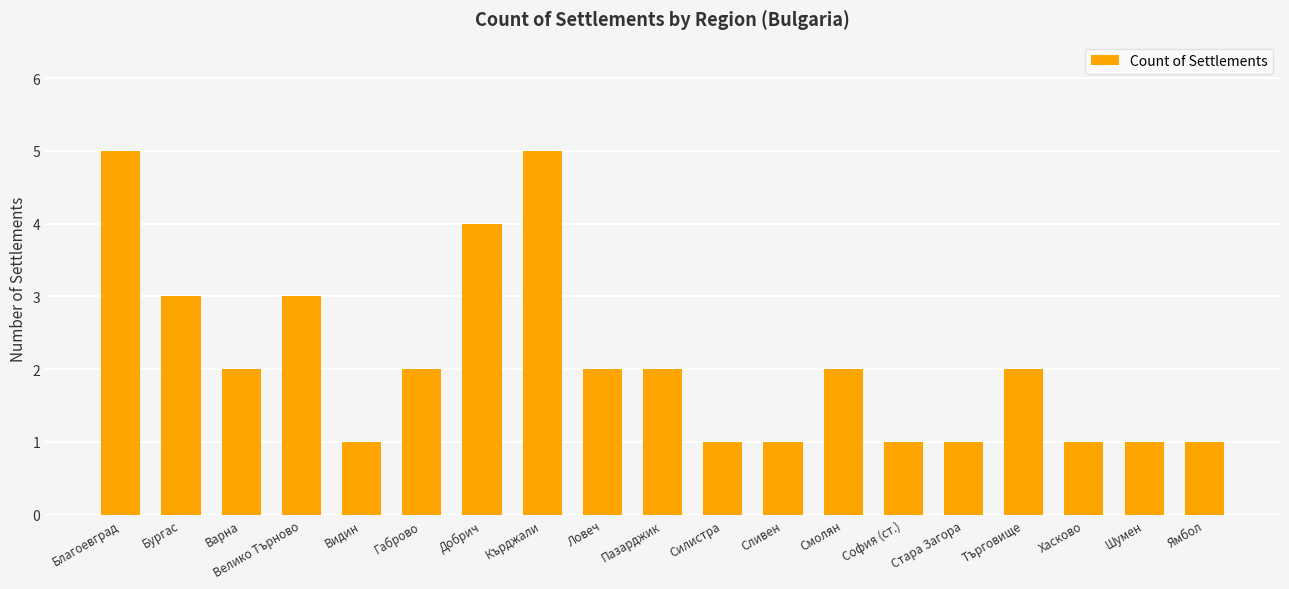

Reading left to right, what are all the values shown in this chart?

5	3	2	3	1	2	4	5	2	2	1	1	2	1	1	2	1	1	1